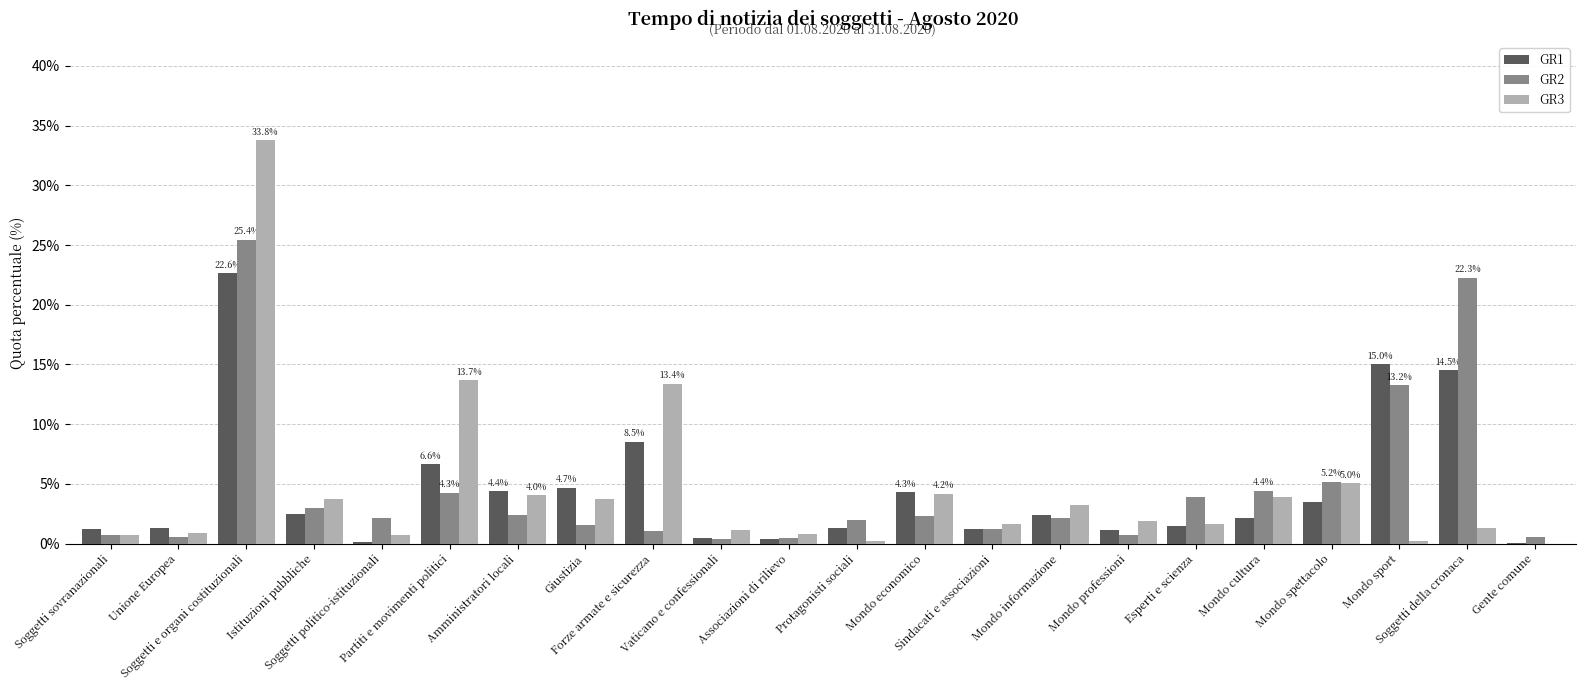

What are all the series names shown in the legend?

GR1, GR2, GR3